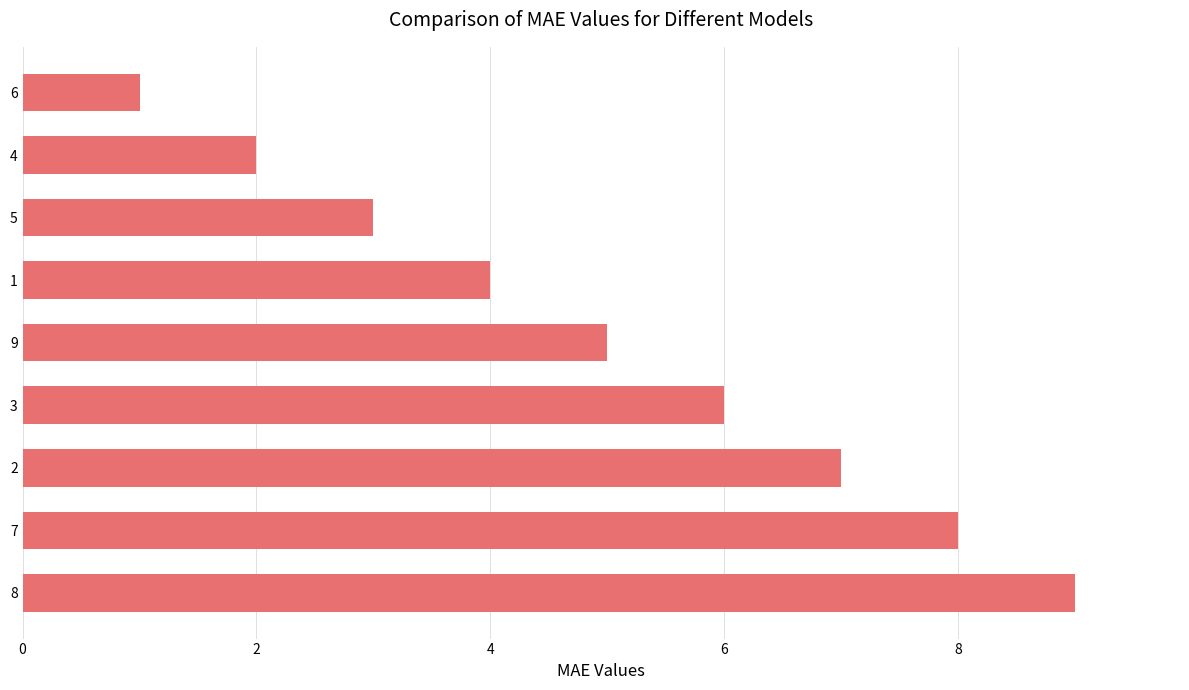

Count the values in the range 3 to 7.

5